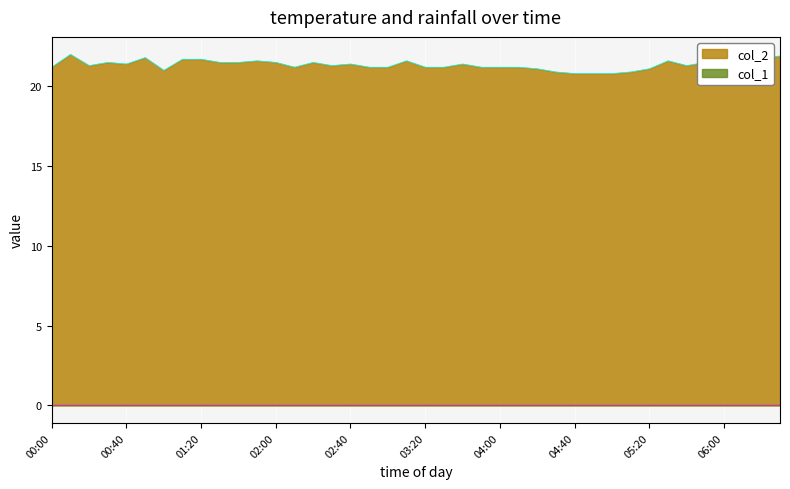

What is the change in value from 01:00 to 03:00?

+0.2